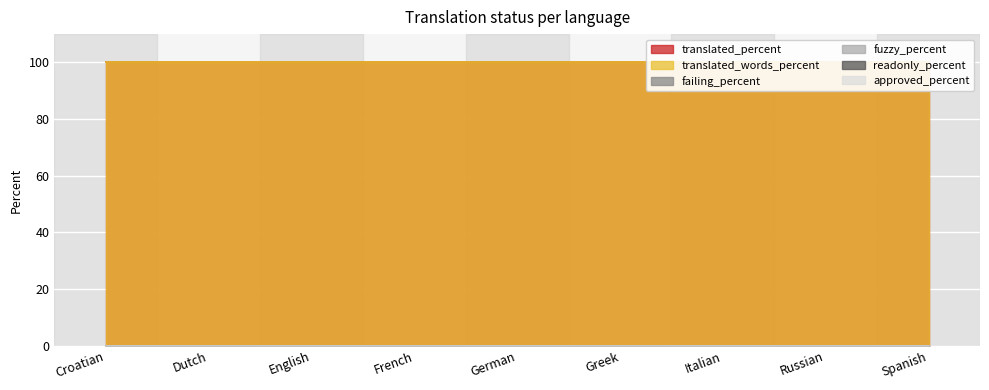

List the labels in order of translated_percent value, largest first.

Croatian, Dutch, English, French, German, Greek, Italian, Russian, Spanish